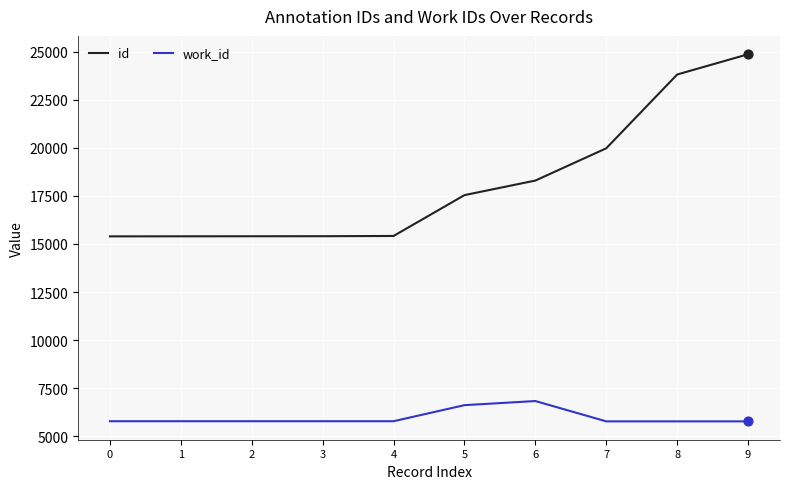

What is the total value across all series at 5?

24155